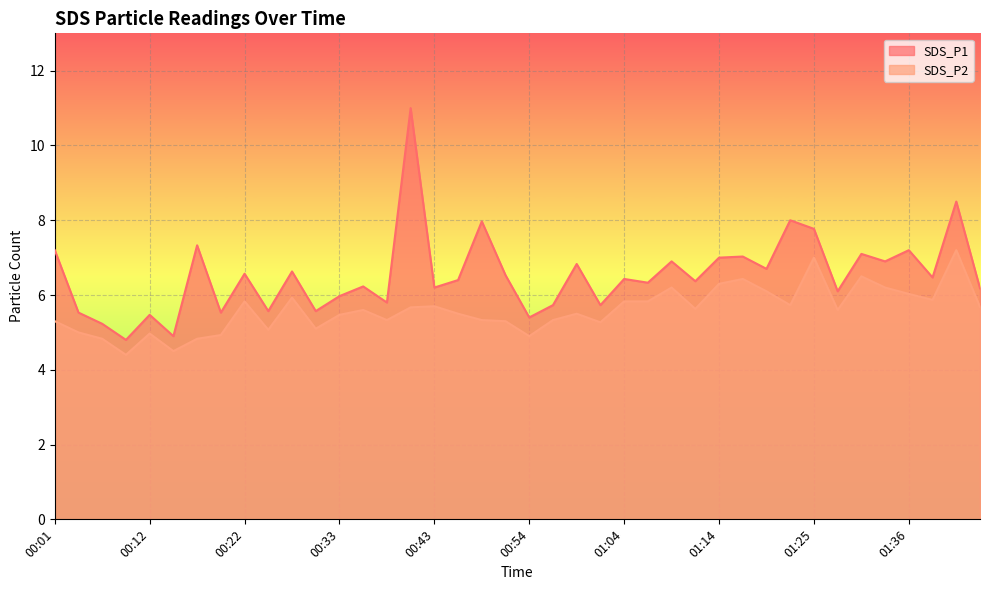

True or false: SDS_P1 and SDS_P2 cross at least once.

False